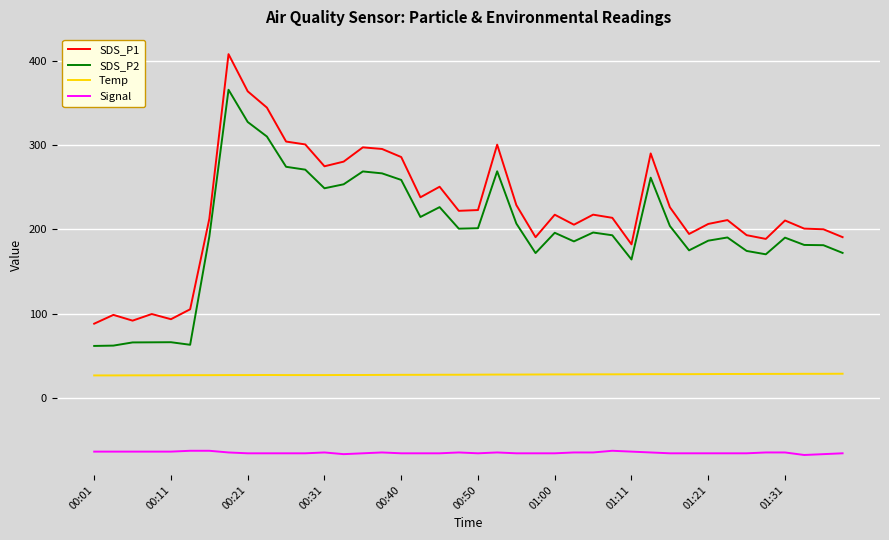

What is the sum of all Temp values?

1097.4